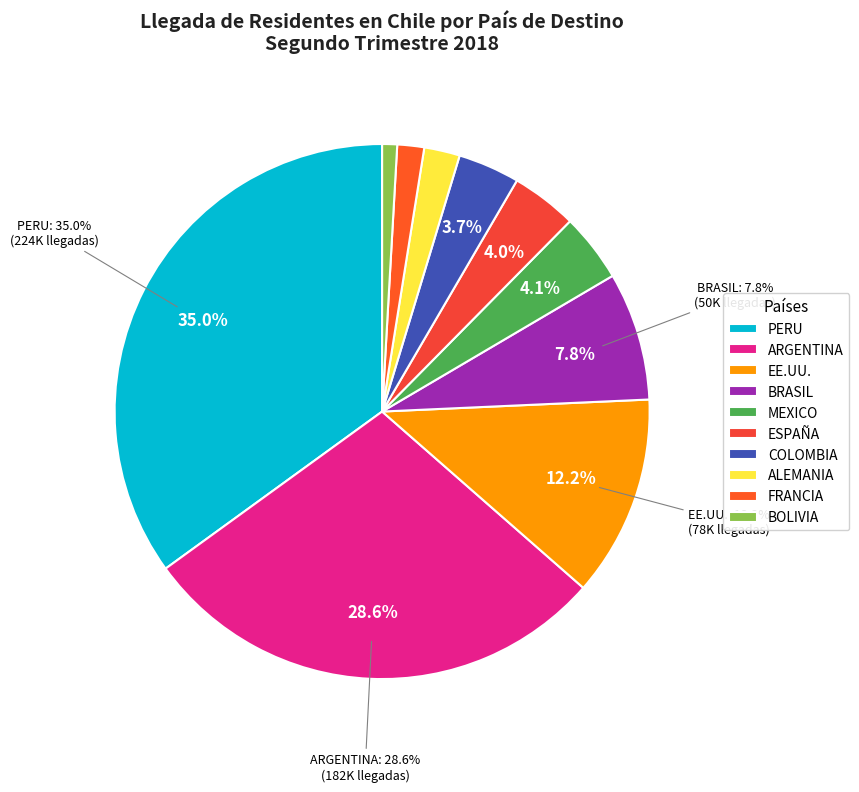

What portion of the pie excludes ARGENTINA?

71.4%